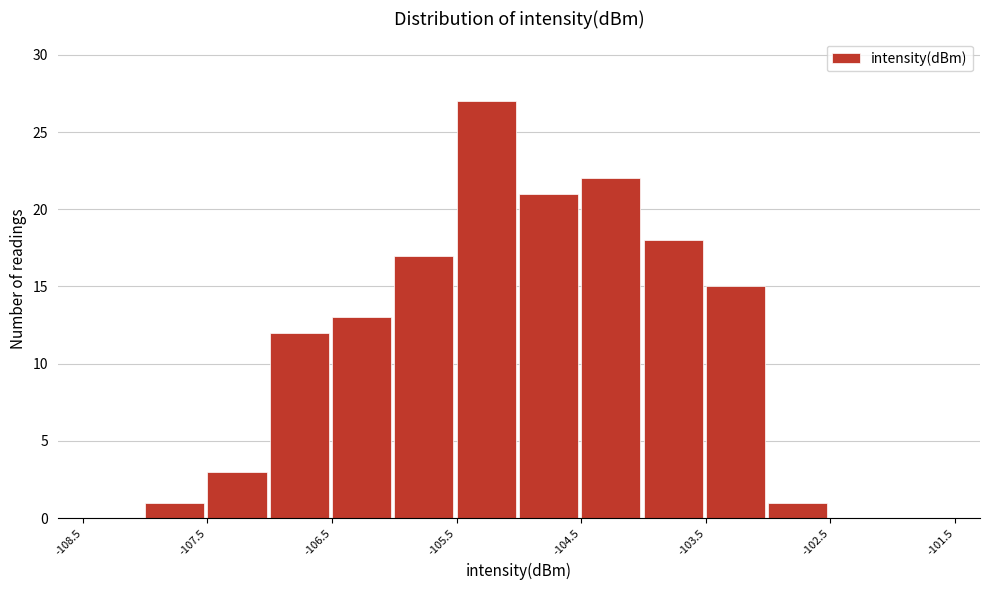

Which range on the x-axis has the tallest bar?

-105.5 to -105.0